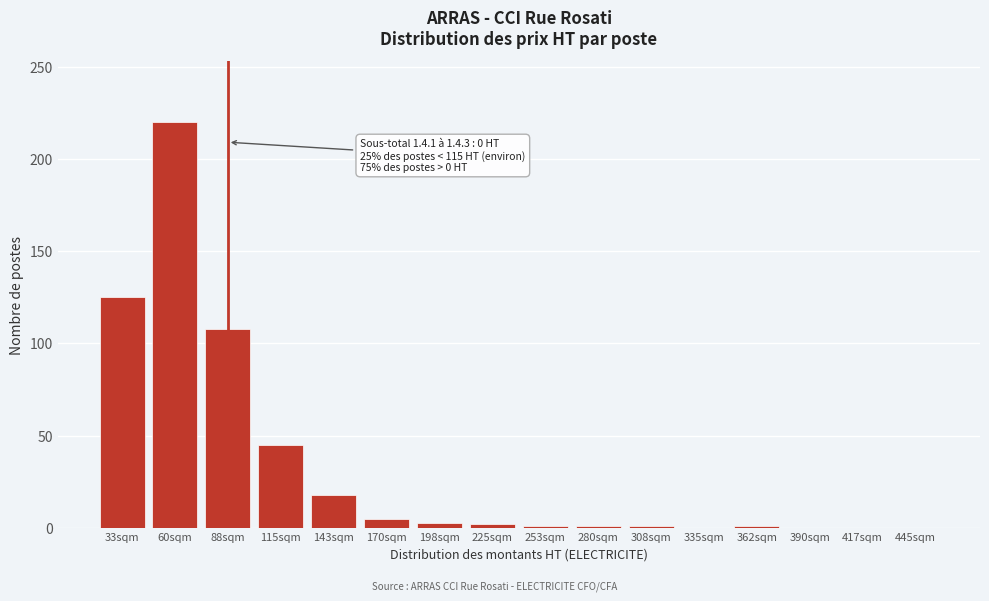

What is the greatest value displayed?

220